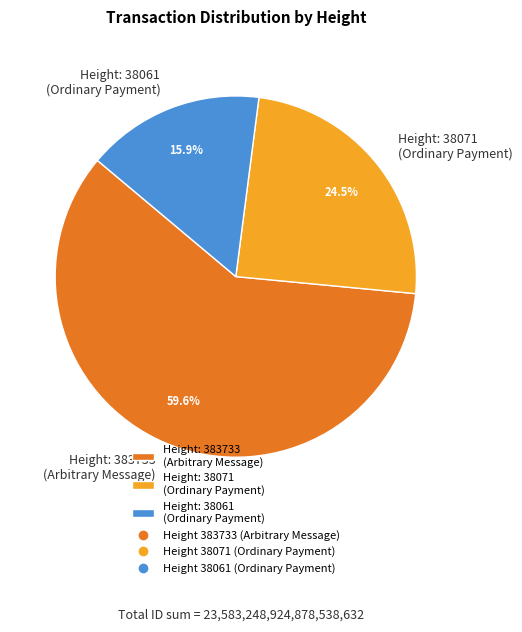

Approximately how many times larger is the value at Height: 383733 (Arbitrary Message) compared to Height: 38071 (Ordinary Payment)?

2.4